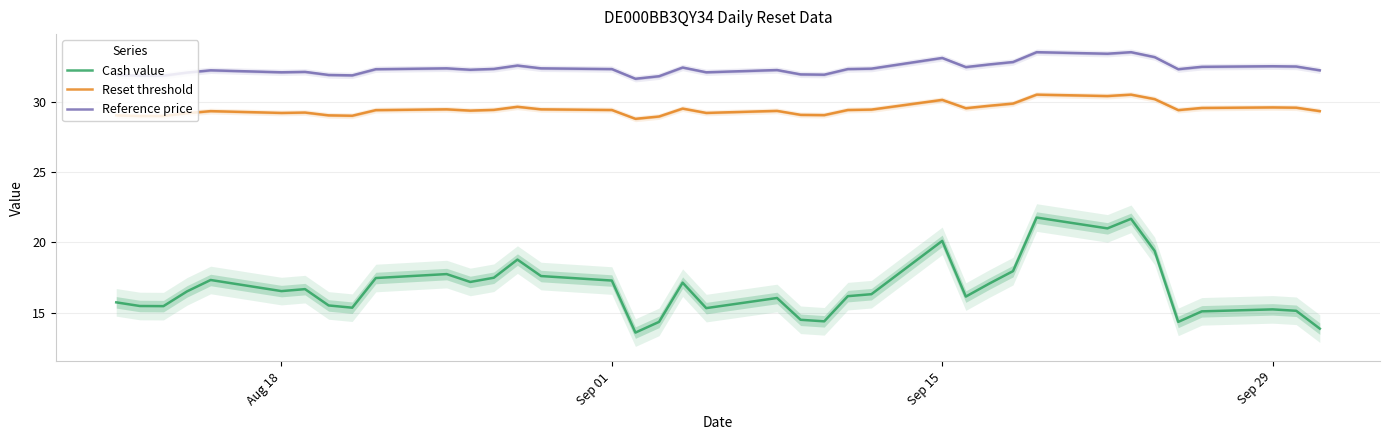

Rank the series by their maximum value, from highest to lowest.

Reference price, Reset threshold, Cash value